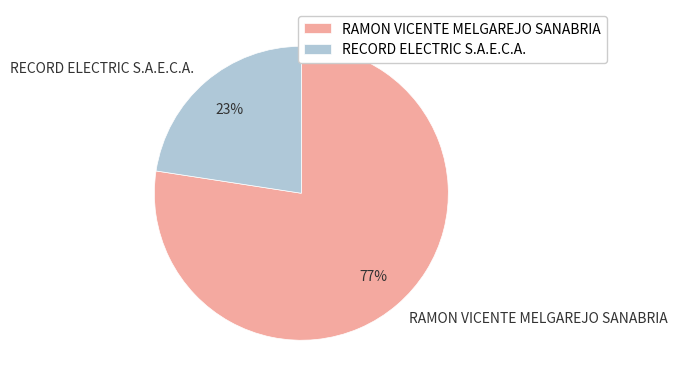

Is the sum of RECORD ELECTRIC S.A.E.C.A. and RAMON VICENTE MELGAREJO SANABRIA greater than half?

Yes